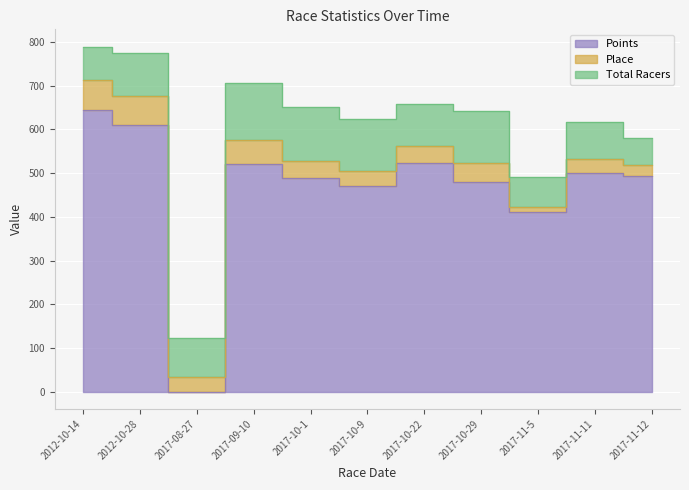

Reading right to left, what are all the values shown in this chart?

Total Racers: 62.0	83.0	69.0	119.0	97.0	120.0	124.0	132.0	90.0	98.0	76.0
Place: 24.0	32.0	11.0	42.0	40.0	34.0	40.0	54.0	33.0	66.0	68.0
Points: 493.9	500.9	411.2	480.4	521.9	470.7	488.1	520.6	0.0	610.5	645.2